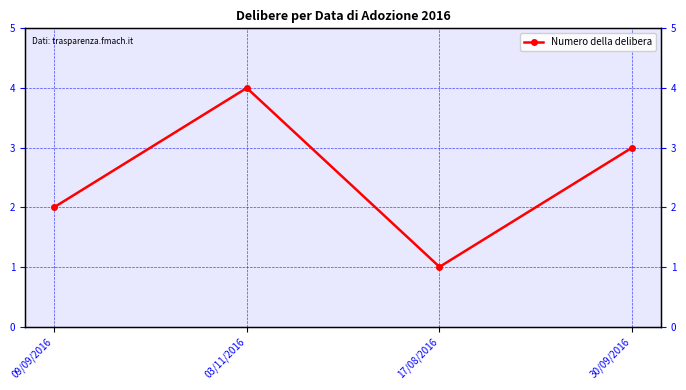

Reading right to left, extract all data points from this chart.

30/09/2016=3	17/08/2016=1	03/11/2016=4	09/09/2016=2